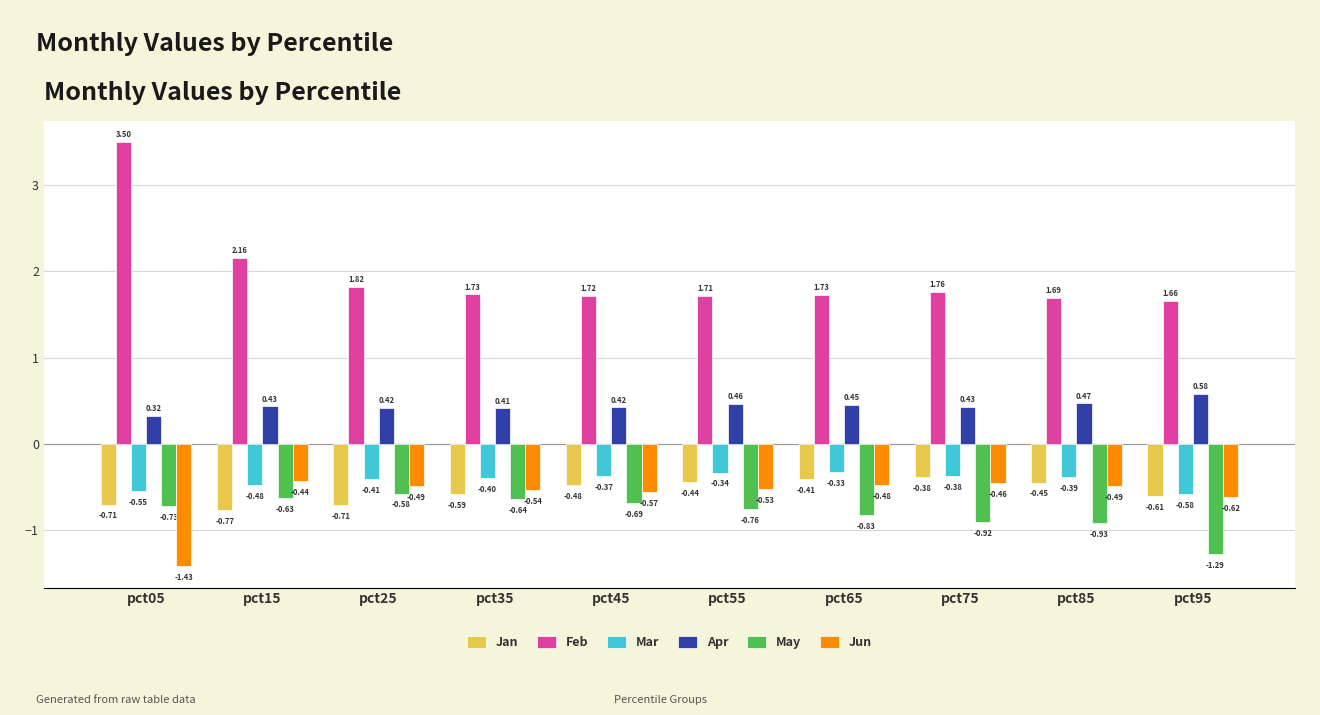

At pct95, list the series in order from smallest to largest.

May, Jun, Jan, Mar, Apr, Feb